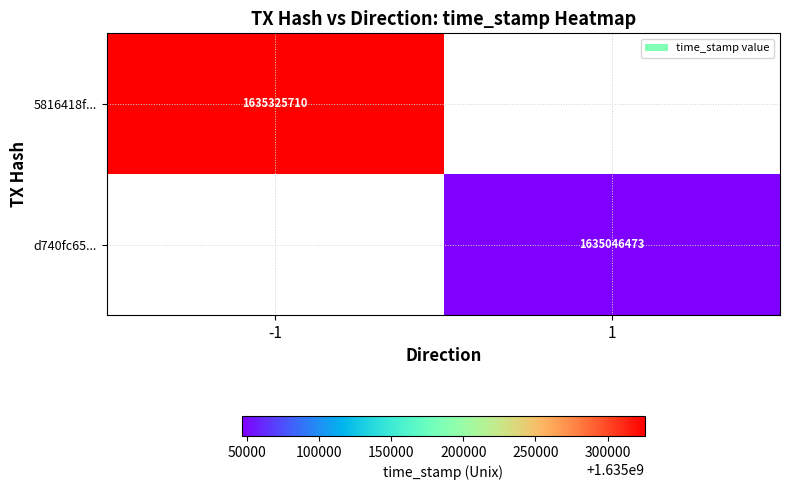

Count the number of data series in this chart.

2